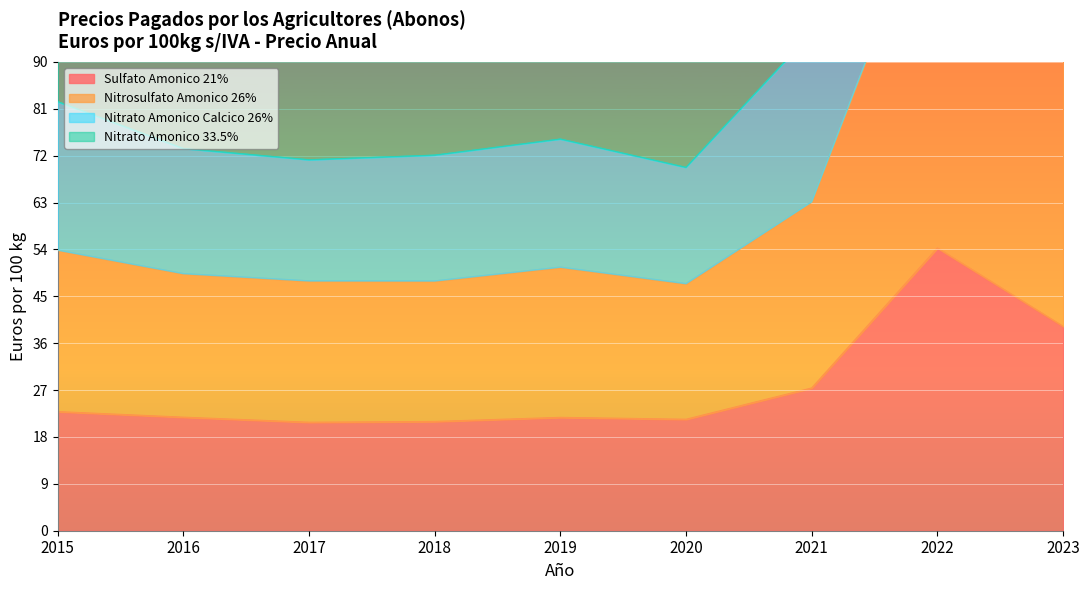

What is the difference between the maximum and minimum values in the Nitrato Amonico 33.5% series?

191.4